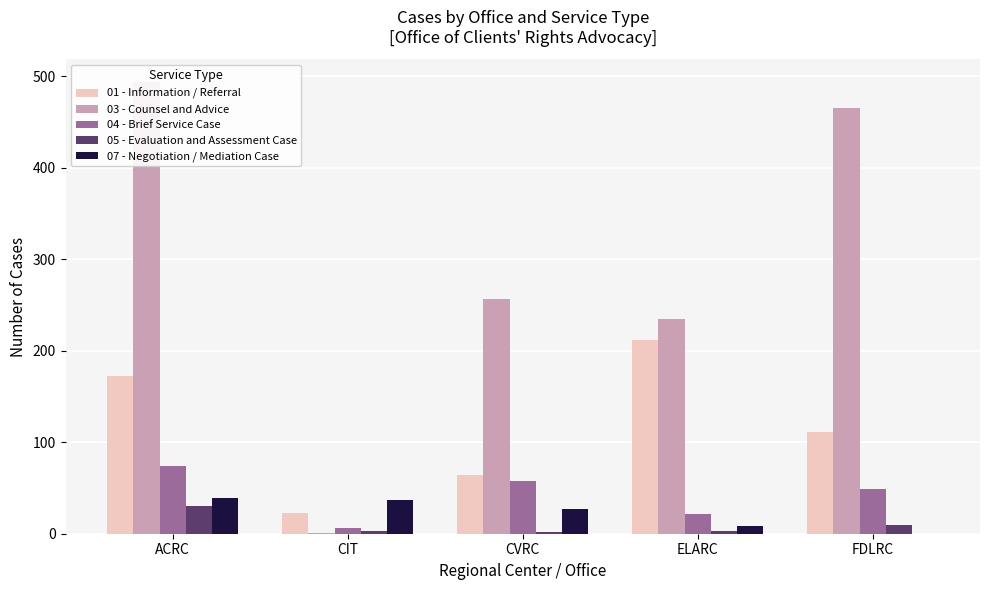

At which category does the chart reach its peak across all series?

ACRC